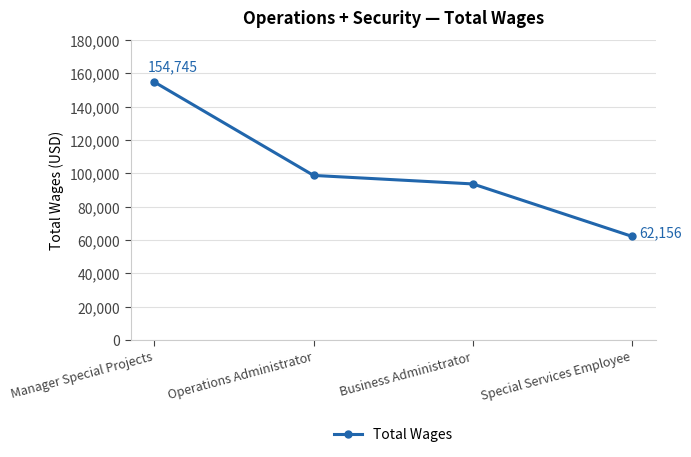

Rank the categories by value from highest to lowest.

Manager Special Projects, Operations Administrator, Business Administrator, Special Services Employee